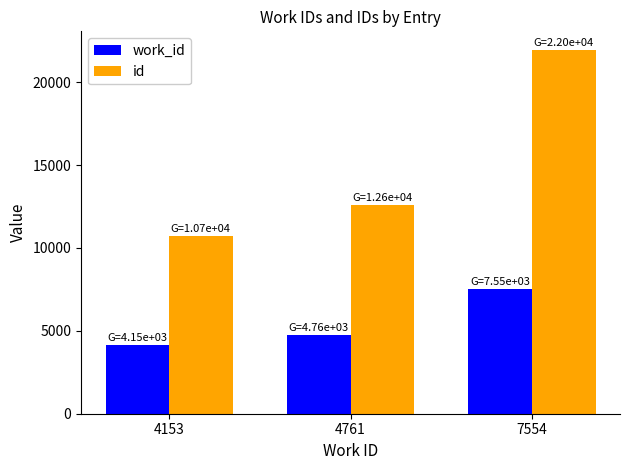

What is the sum of all id values?

45288